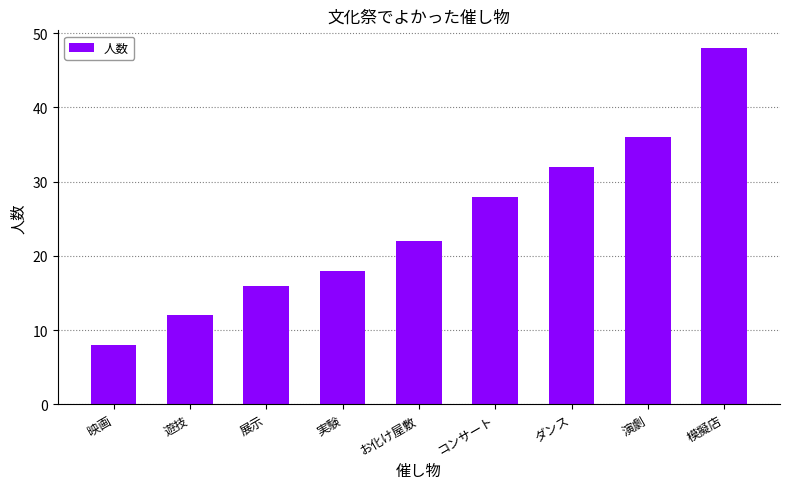

Which category has the lowest value across all series?

映画